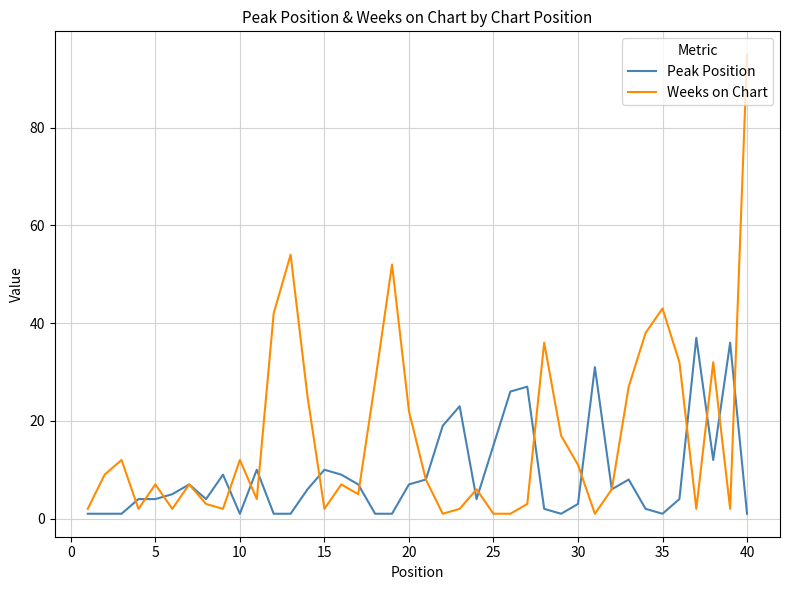

Which series has the largest total across all categories?

Weeks on Chart